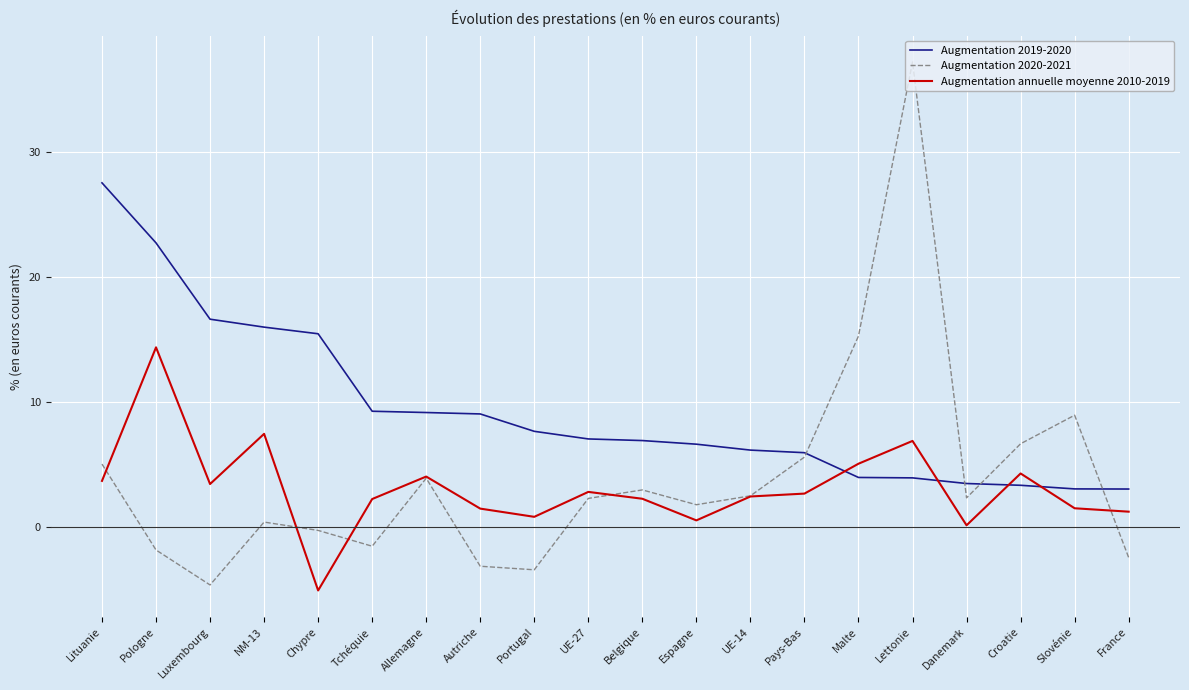

How many lines are shown in the chart?

3